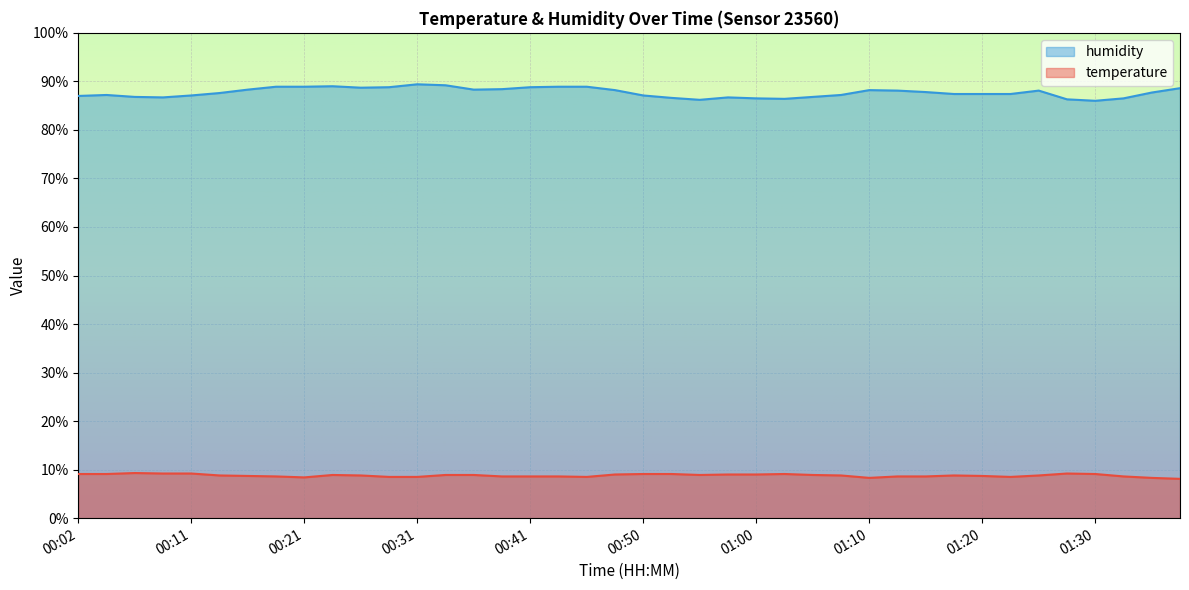

The value of temperature at 01:32 is 14.0. True or false?

False